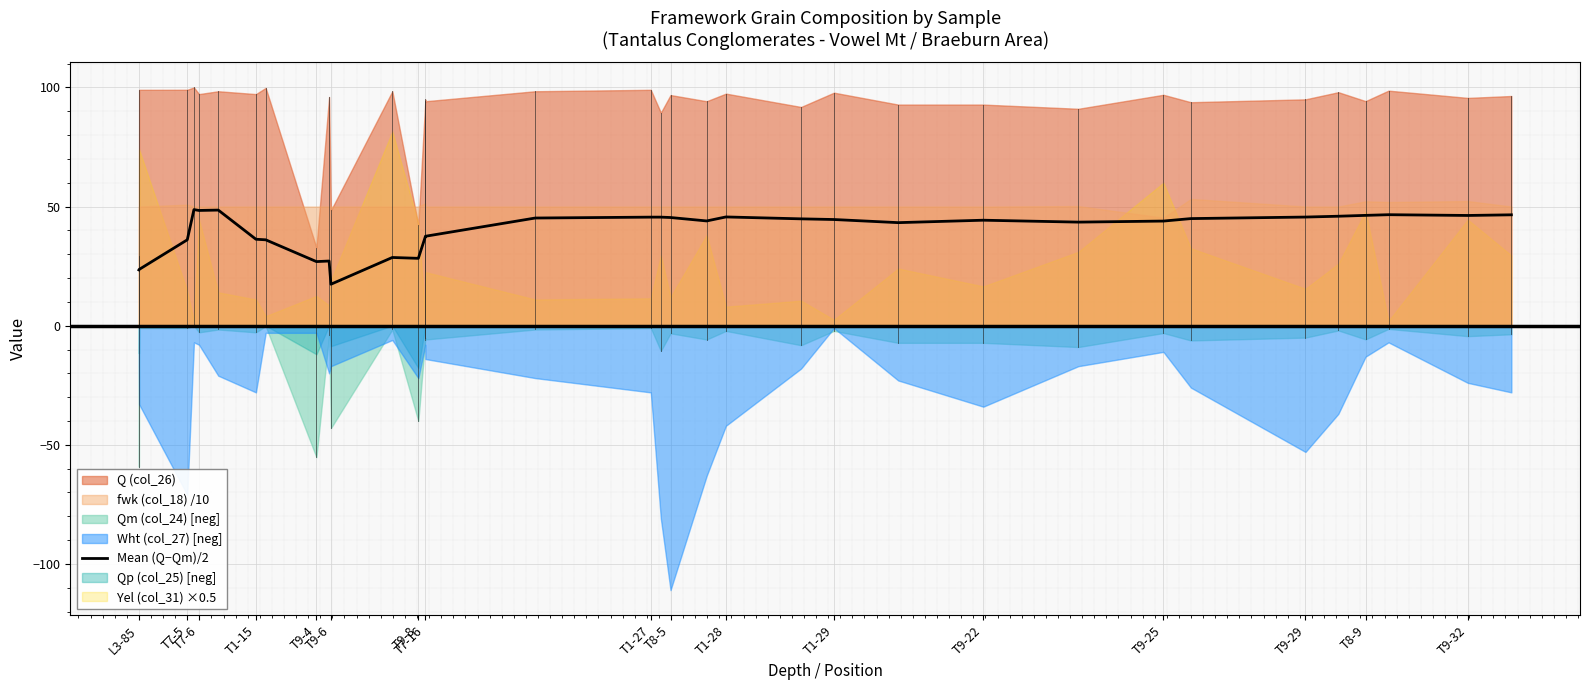

How many data points are above 44?

18